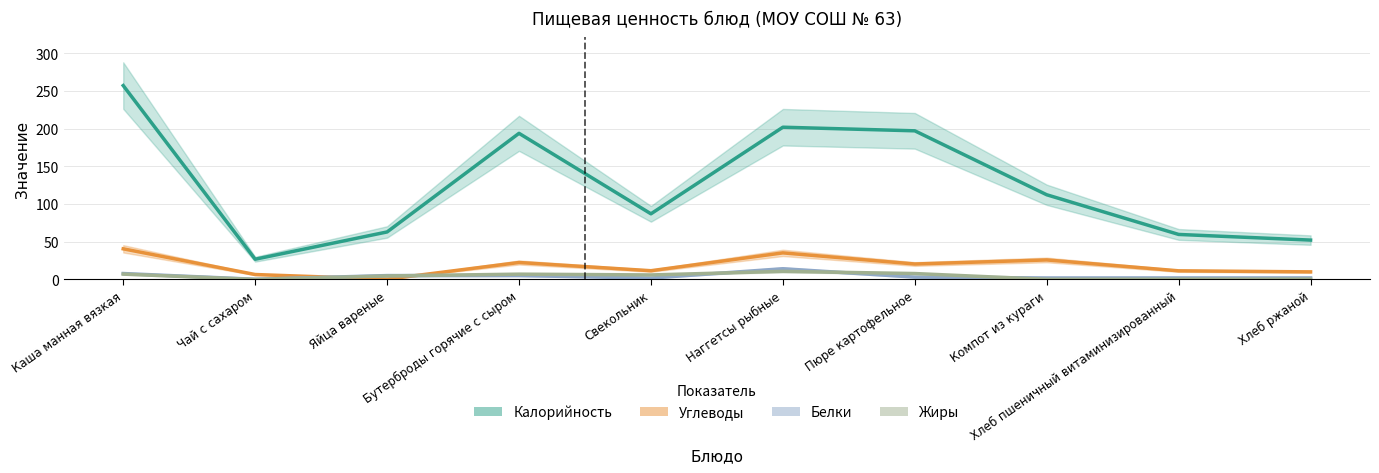

Which series has the largest range (max minus min)?

Калорийность